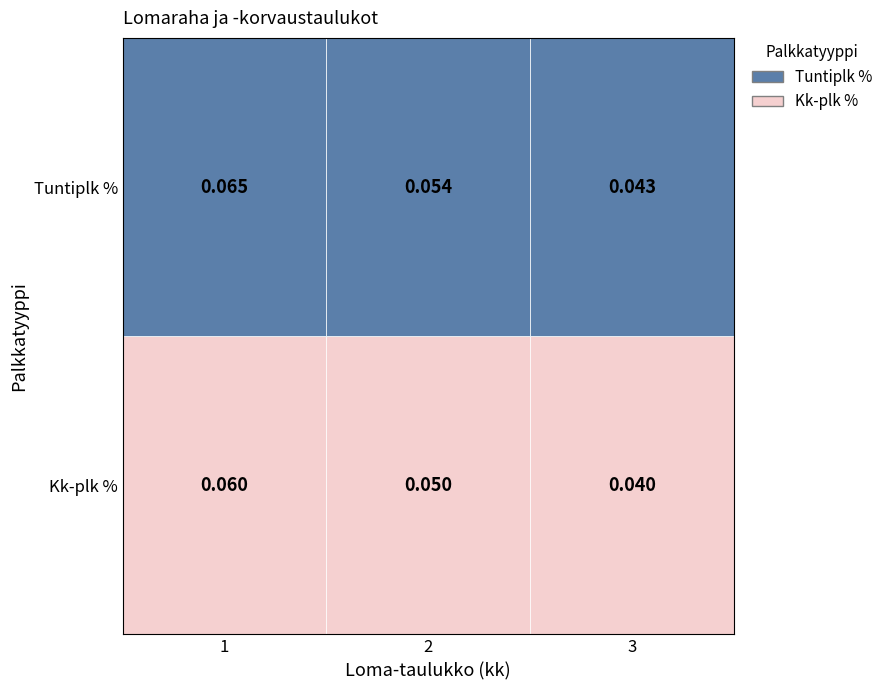

Count the Kk-plk % values in the range 0 to 1.

3